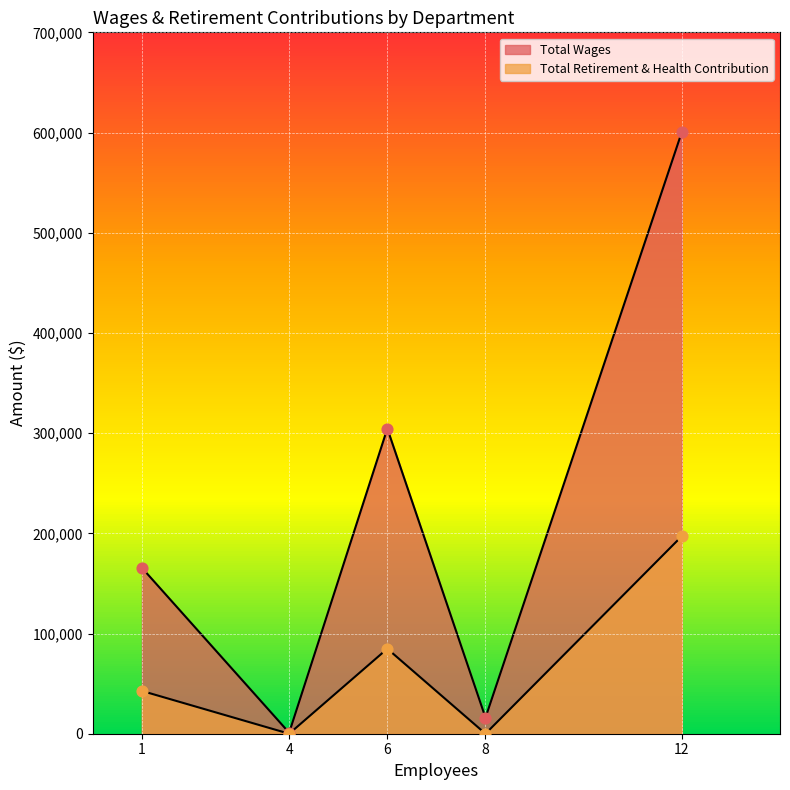

How many lines are shown in the chart?

2